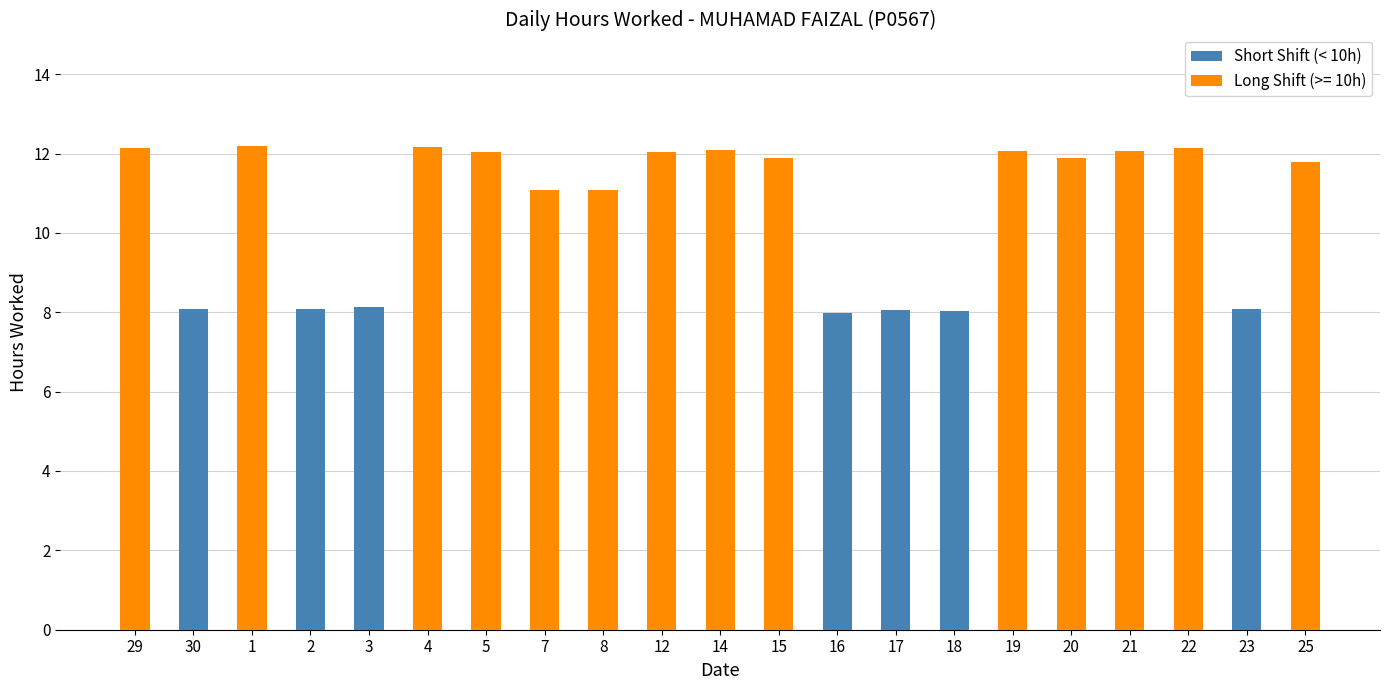

Rank the categories by value from highest to lowest.

3, 30, 23, 2, 17, 18, 16, 29, 1, 4, 5, 7, 8, 12, 14, 15, 19, 20, 21, 22, 25